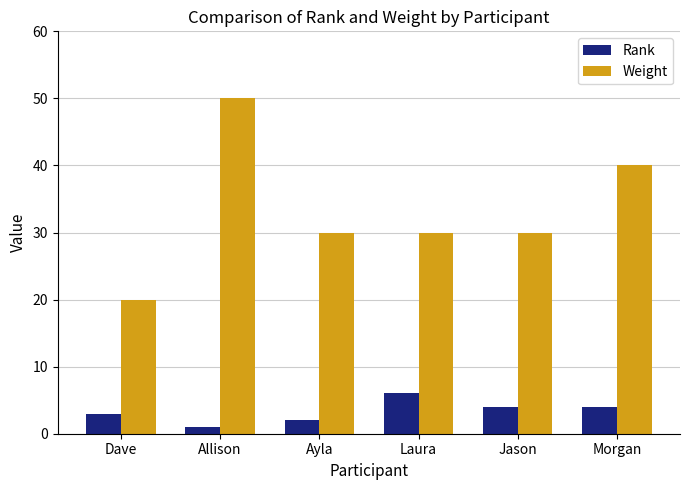

Reading right to left, transcribe all the data shown in this chart.

Rank: 4	4	6	2	1	3
Weight: 40	30	30	30	50	20